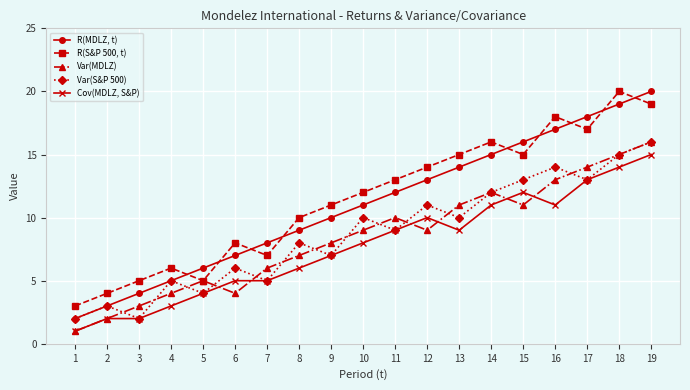

Is the value of Var(MDLZ) at 11 greater than the value of Var(S&P 500) at 4?

Yes